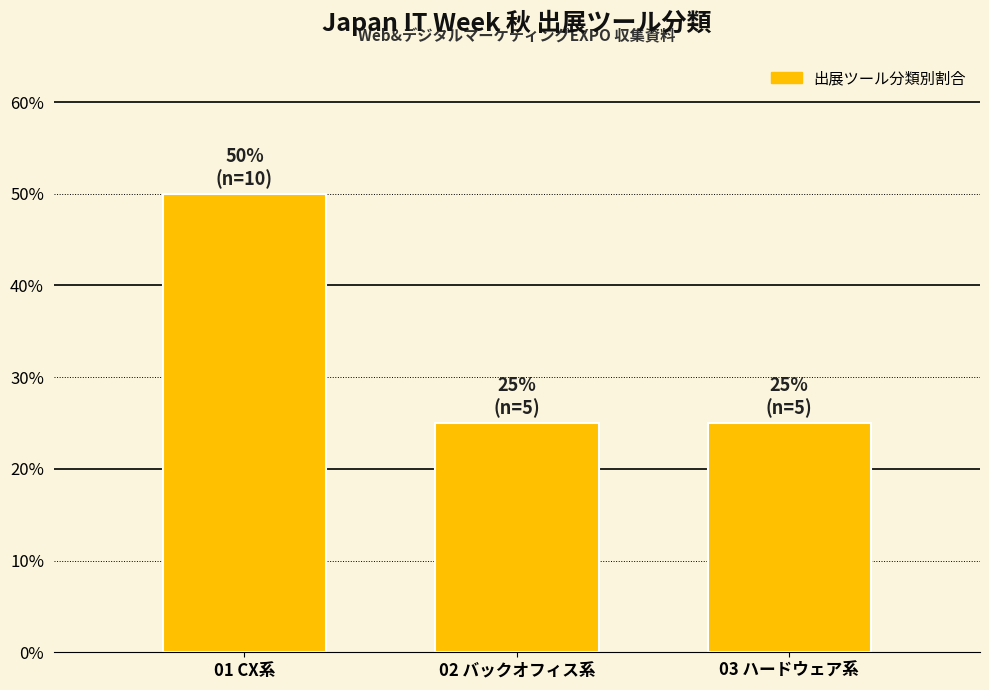

Reading left to right, what are all the values shown in this chart?

01 CX系=50	02 バックオフィス系=25	03 ハードウェア系=25